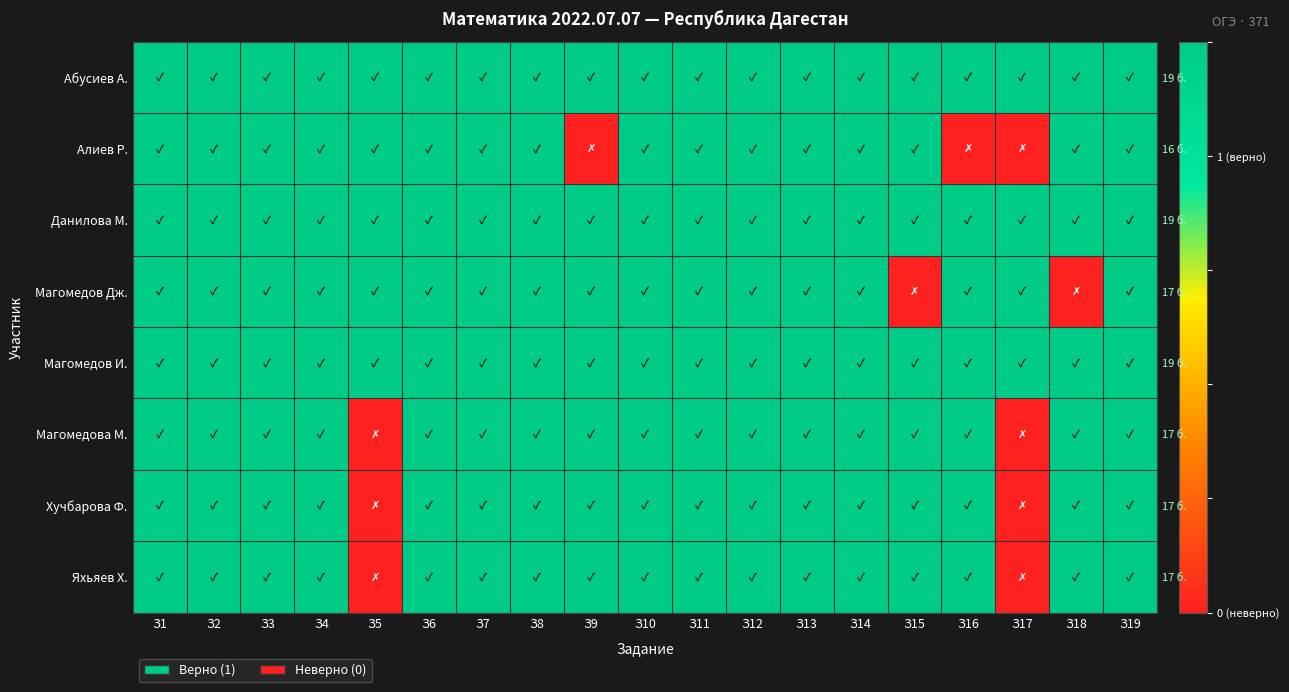

Which series has the largest total across all categories?

Абусиев А.